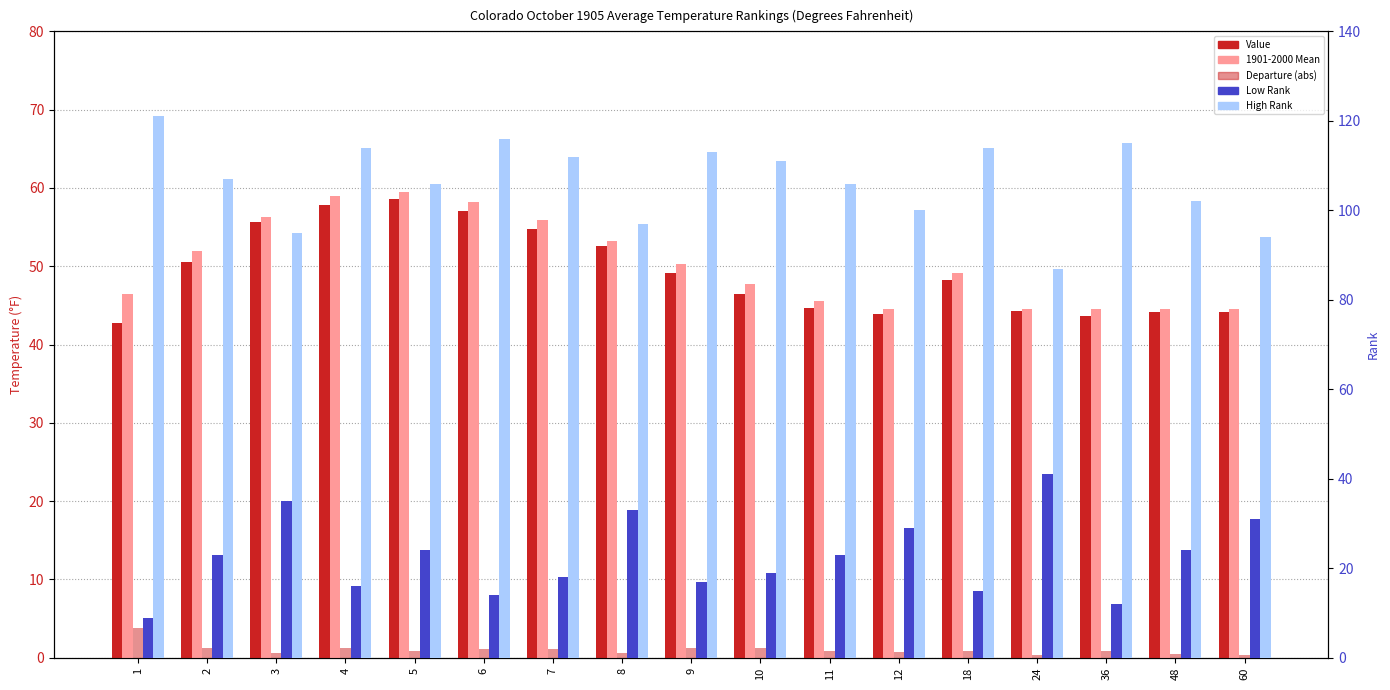

What are all the series names shown in the legend?

Value, 1901-2000 Mean, Departure (abs), Low Rank, High Rank